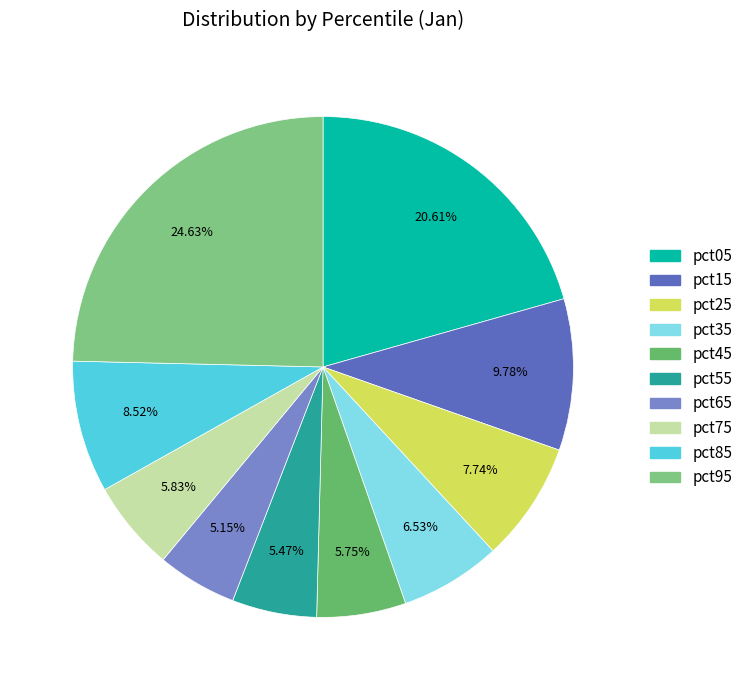

To the nearest percent, what is the combined percentage of pct55 and pct05?

26%